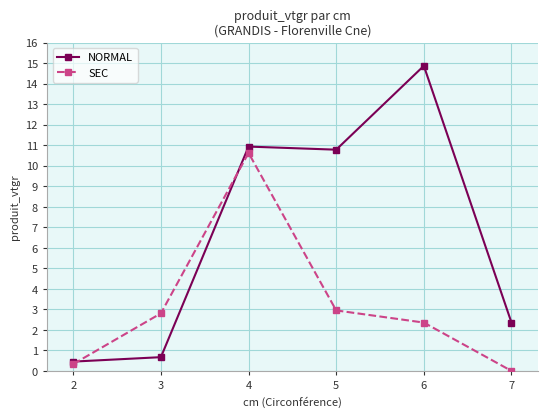

The NORMAL series shows 14.3 at 4. True or false?

False